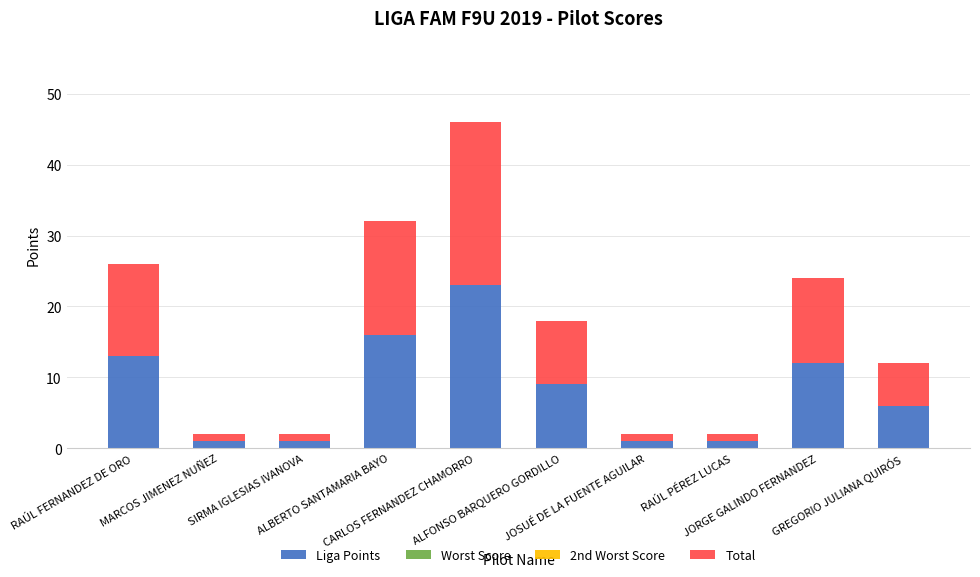

What is the maximum value for Liga Points?

23